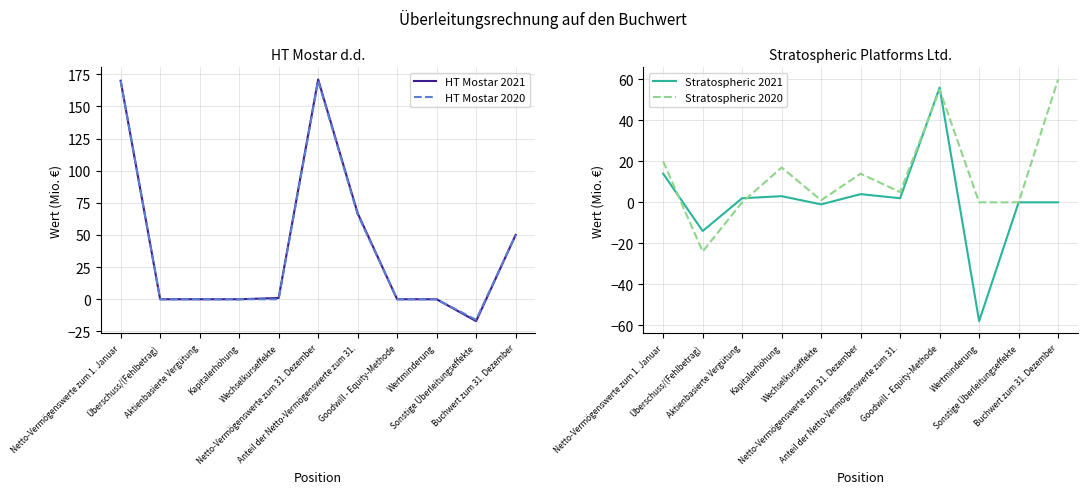

How many times do HT Mostar 2020 and Stratospheric 2020 cross each other?

2